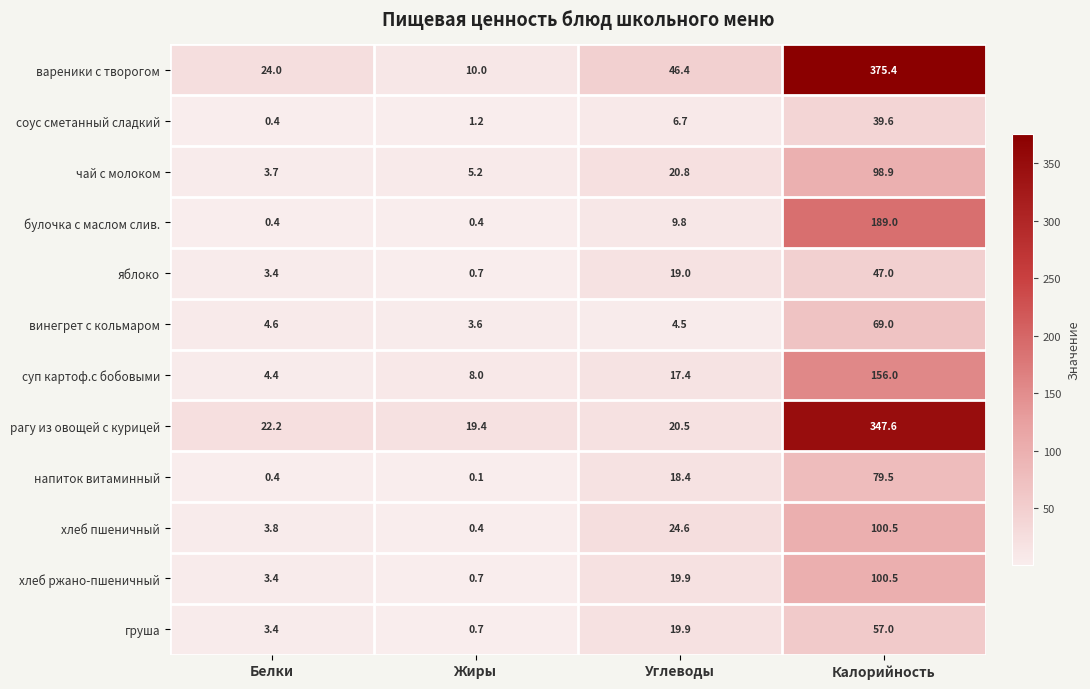

What is the difference between the maximum and second lowest values in the хлеб ржано-пшеничный series?

97.1